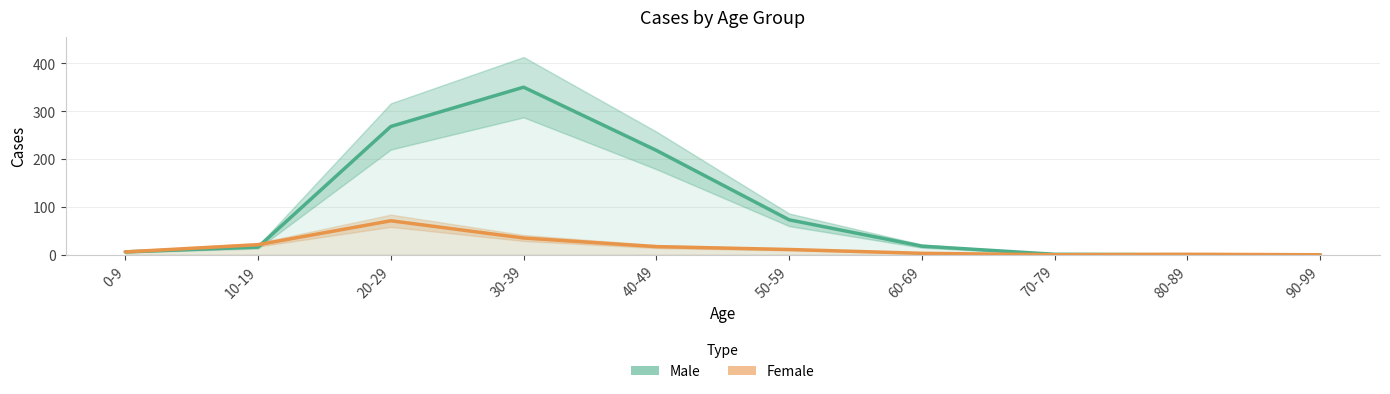

What is the label of the 1st point from the left?

0-9